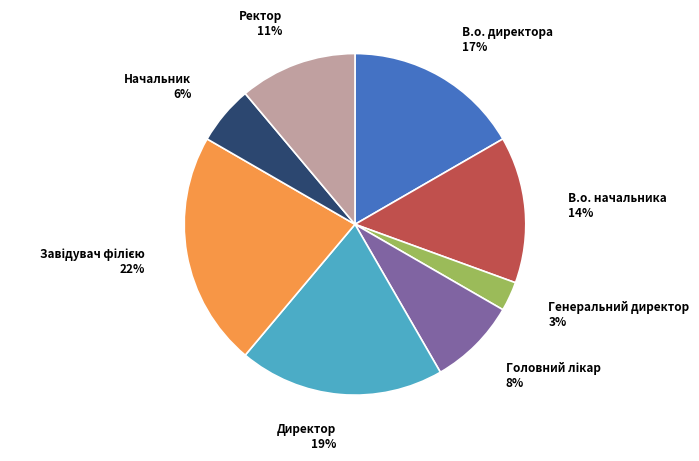

Is there a majority slice in this chart?

No